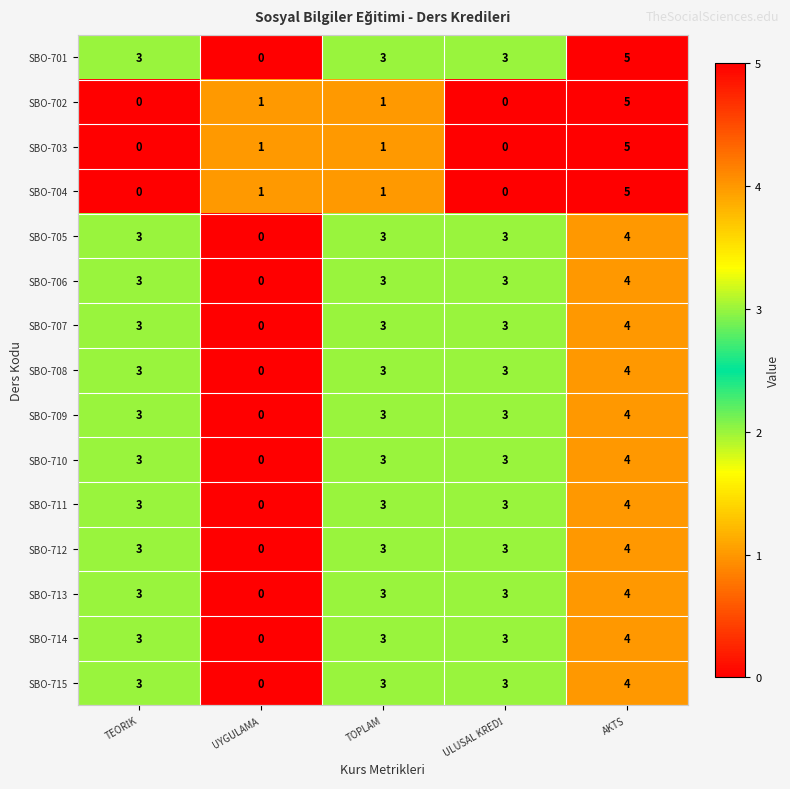

How many series are shown in this chart?

15